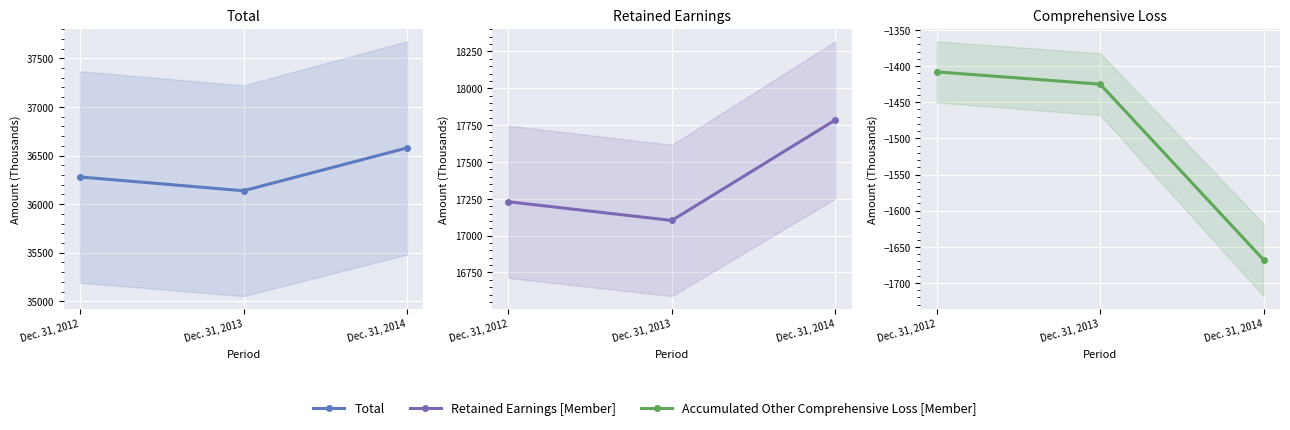

What is the maximum value for Accumulated Other Comprehensive Loss [Member]?

-1408